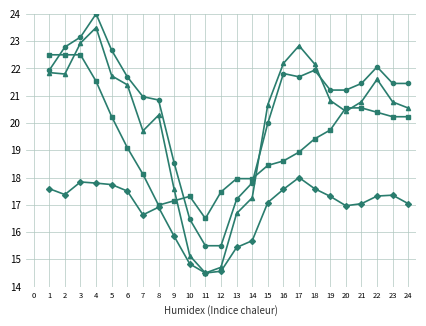

What is the greatest value displayed?

24.0